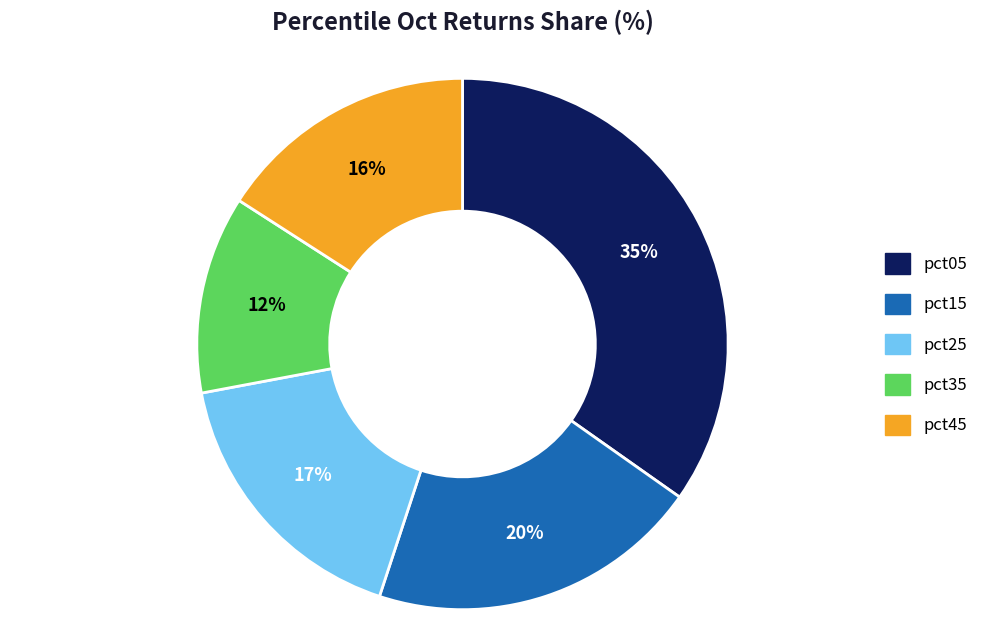

To the nearest percent, what is the average slice percentage?

20%